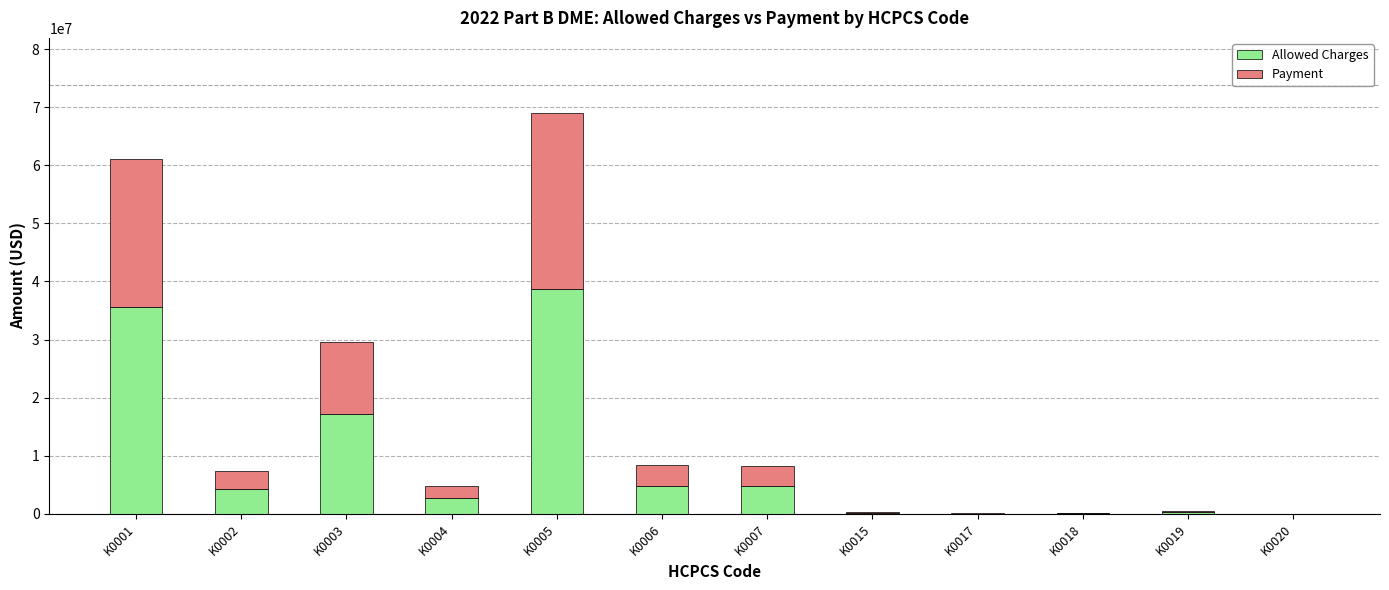

Which category has the highest value in the Allowed Charges series?

K0005